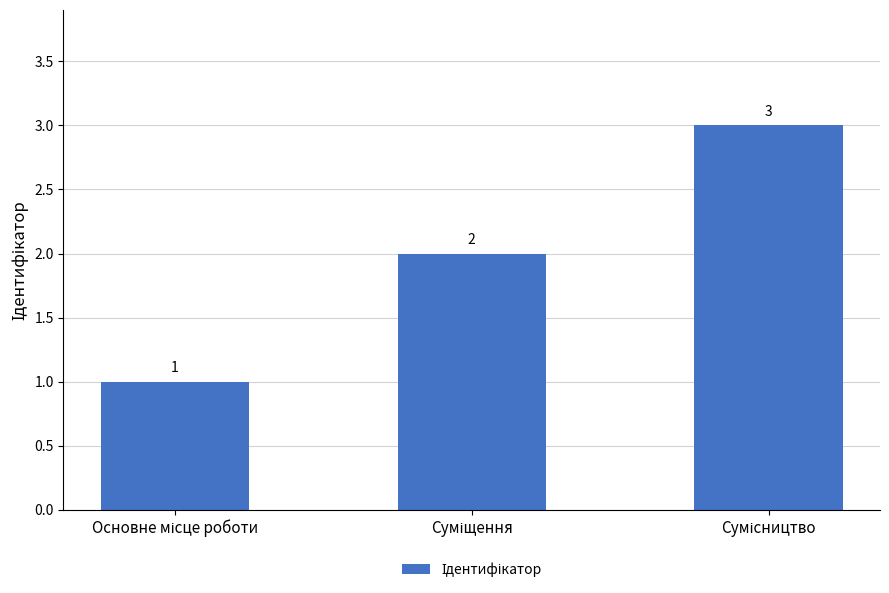

What is the difference between the maximum and minimum values?

2